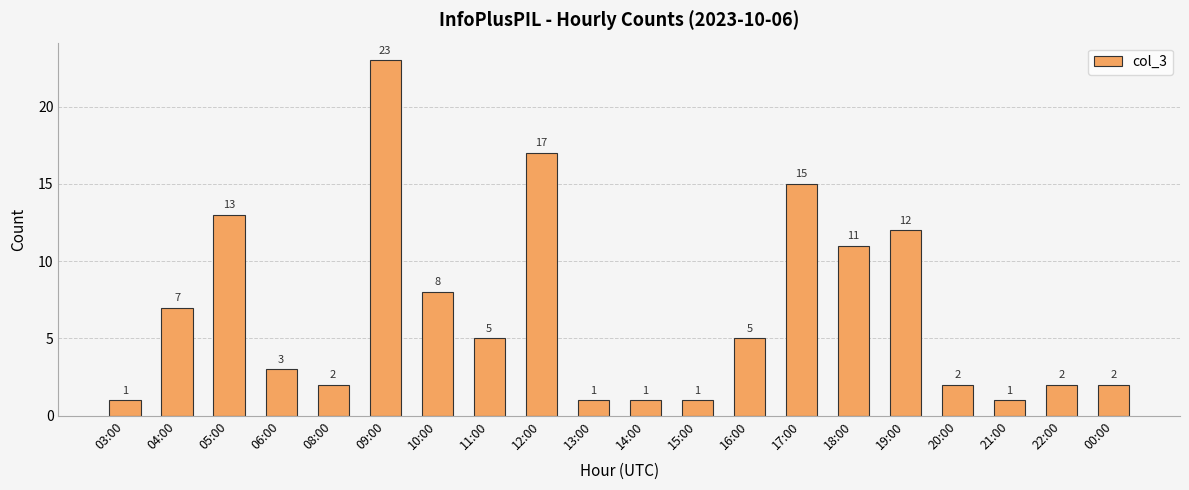

What is the ratio of the value at 20:00 to the value at 18:00?

0.2